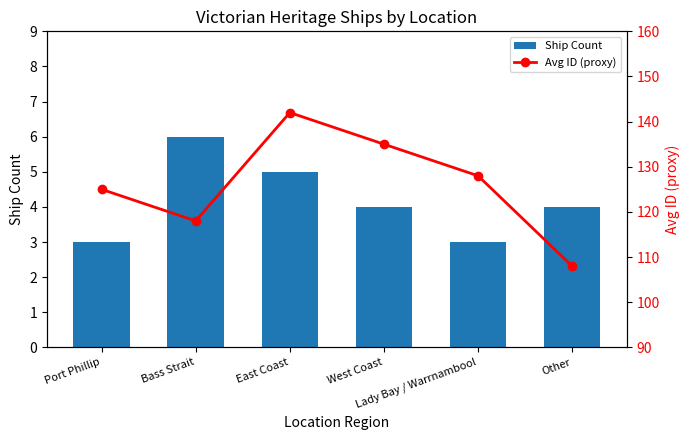

At how many categories does at least one series exceed 123?

4